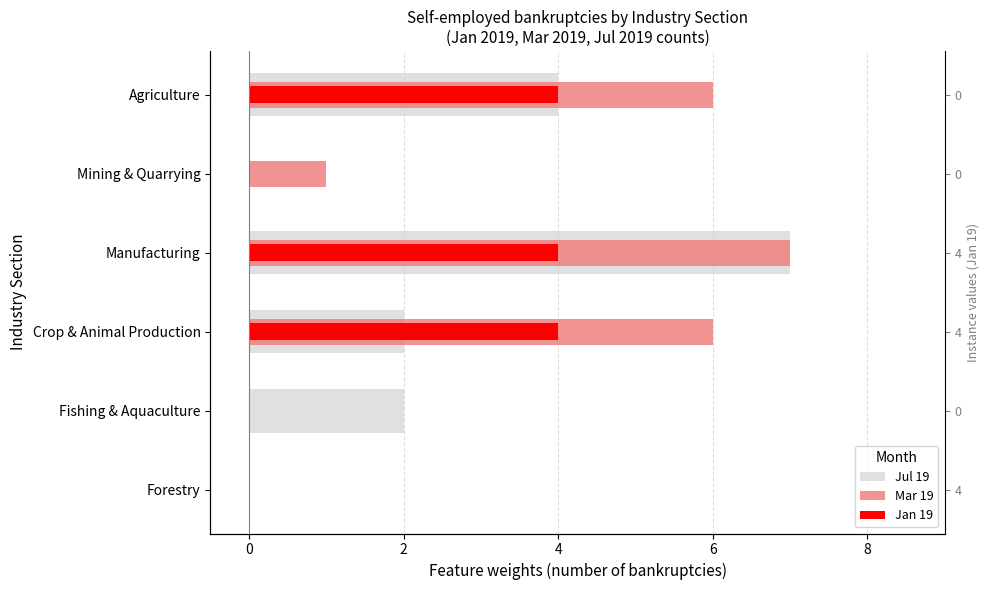

Where does the Mar 19 series first go above 6?

Manufacturing